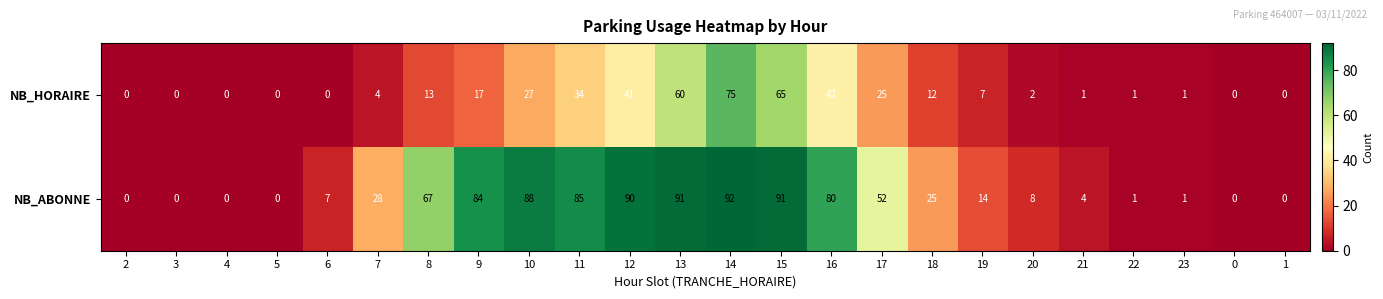

What is the difference between the maximum and minimum values in the NB_HORAIRE series?

75